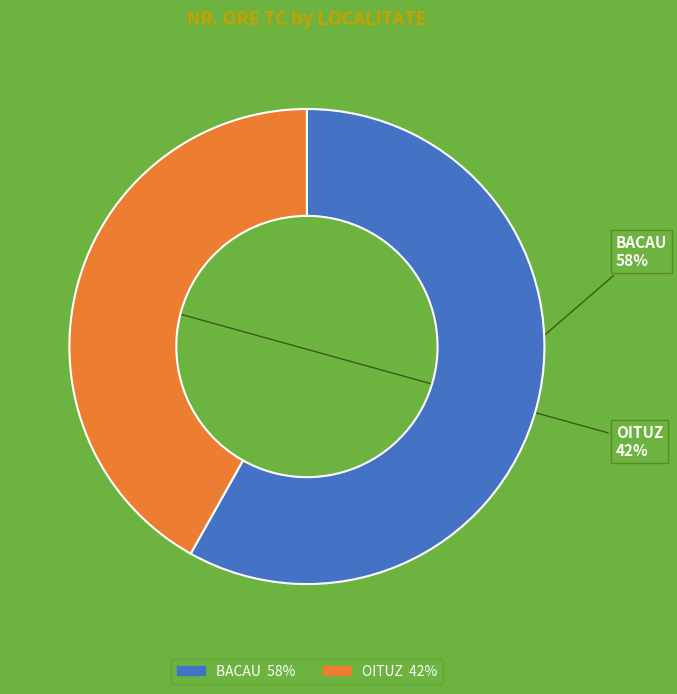

Which category has the smallest portion of the pie?

OITUZ